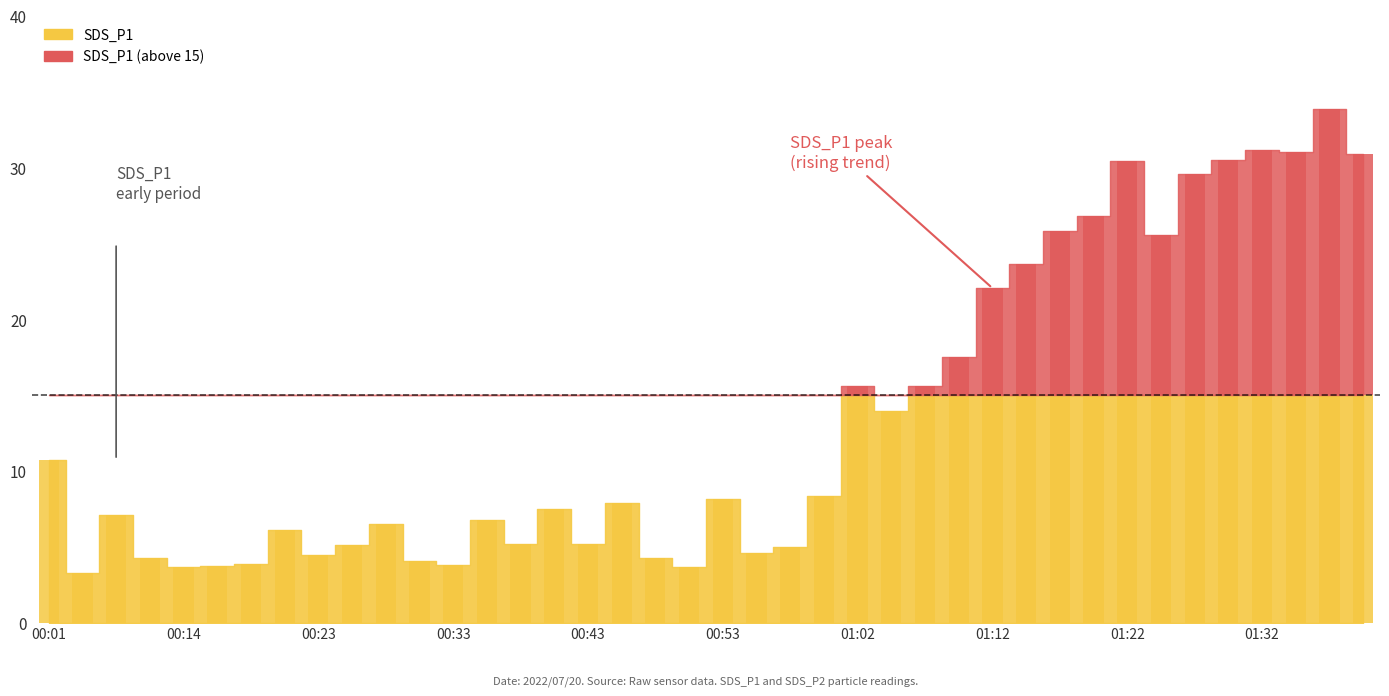

What is the difference between the second highest and minimum values in the SDS_P1 series?

27.9